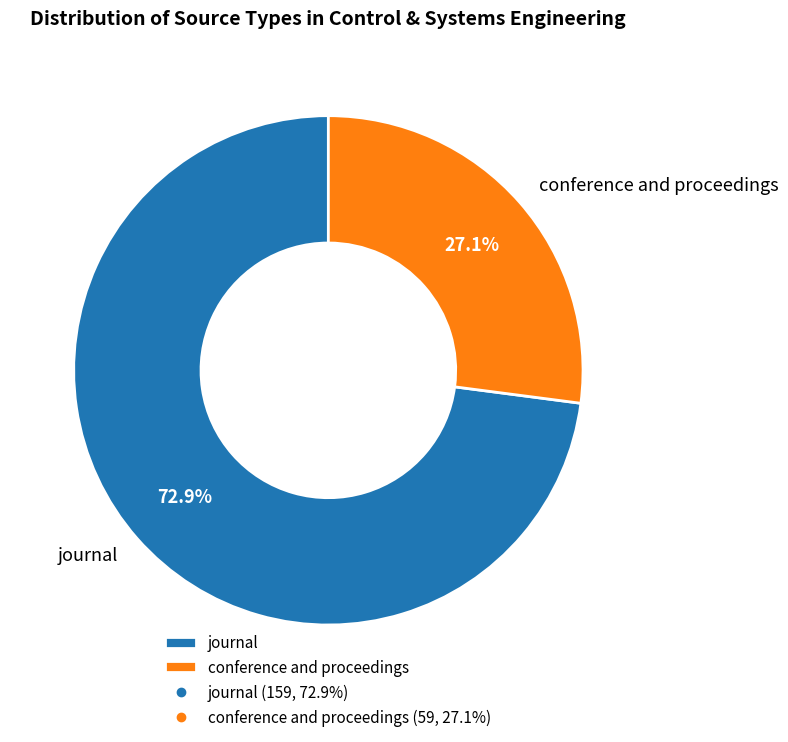

What is the largest slice in the pie chart?

journal